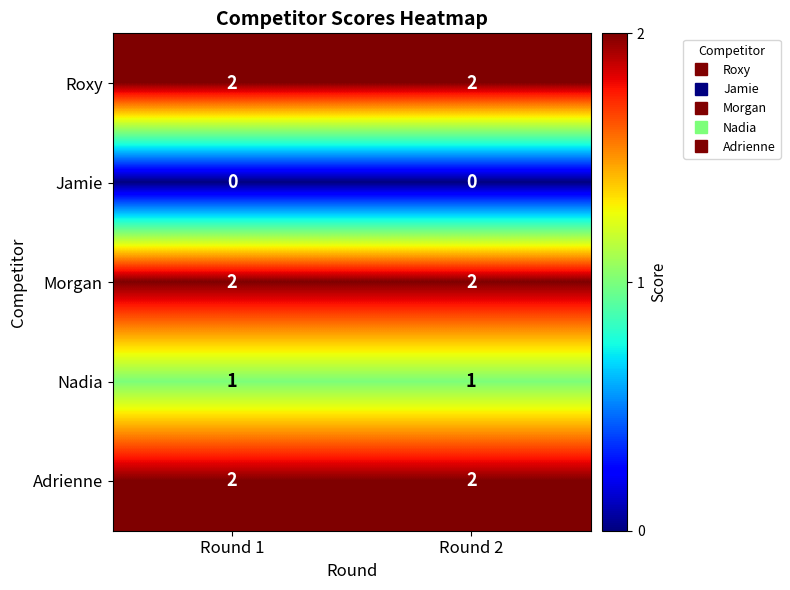

What is the spread (max minus min) of values at Round 1?

2